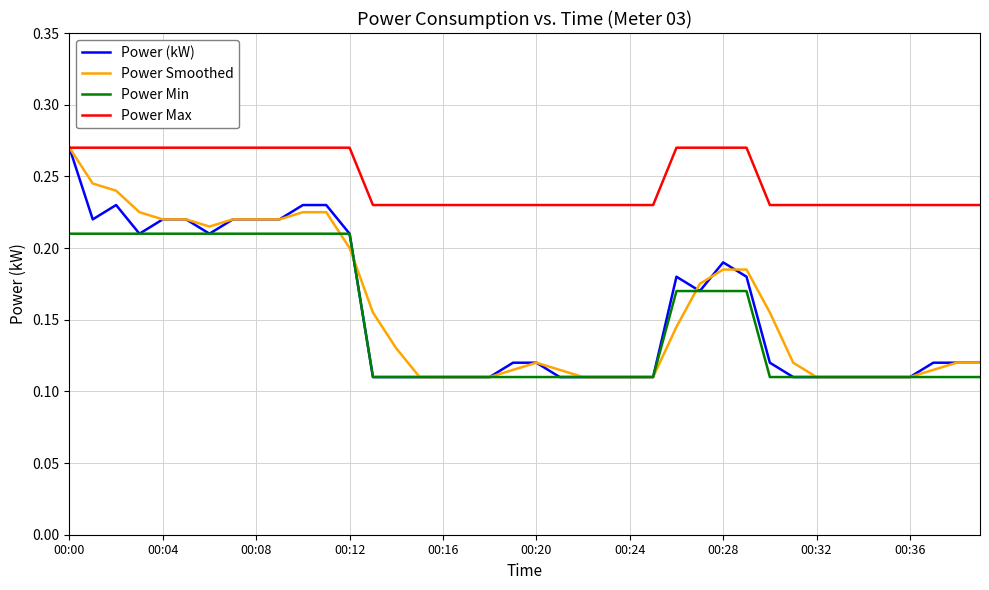

At how many categories does at least one series exceed 0?

40